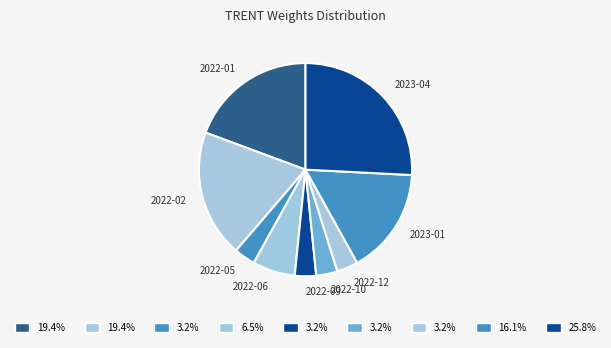

Which slice is the largest?

2023-04